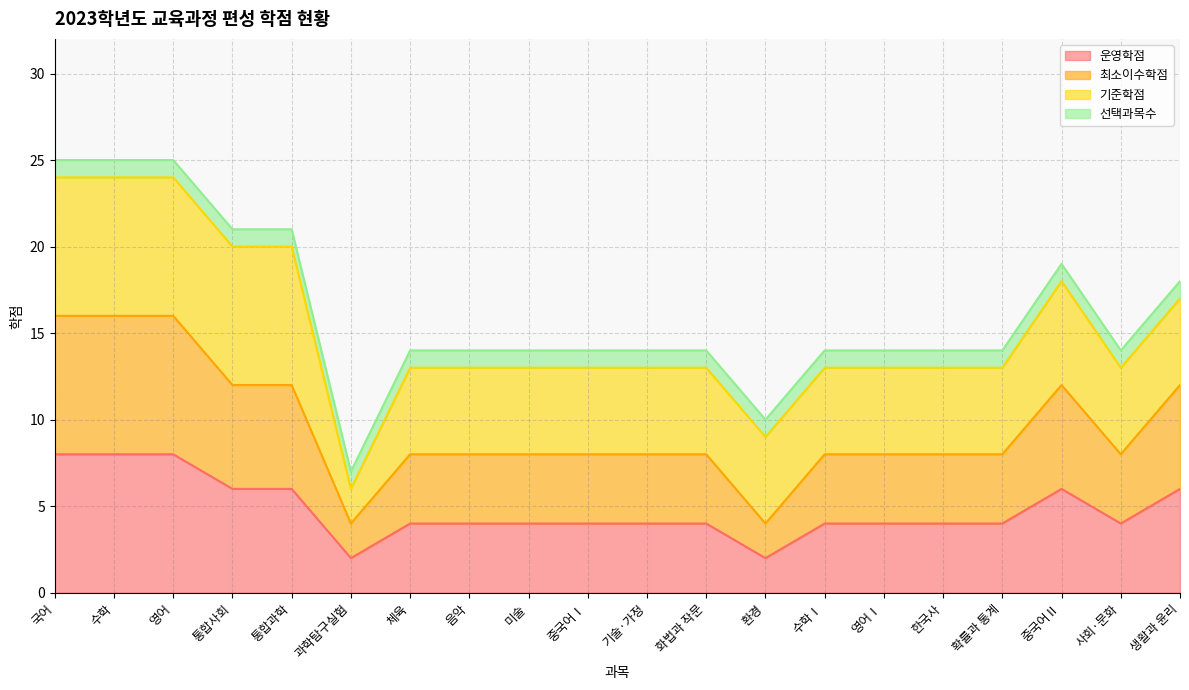

True or false: 운영학점 and 최소이수학점 cross at least once.

False